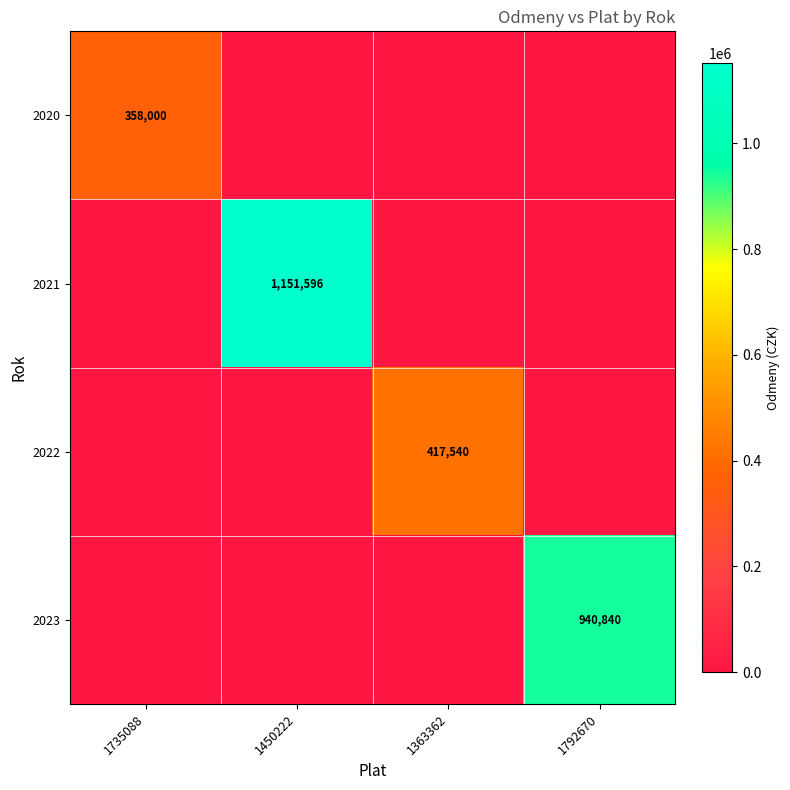

The 2021 series shows 1151596 at 1450222. True or false?

True